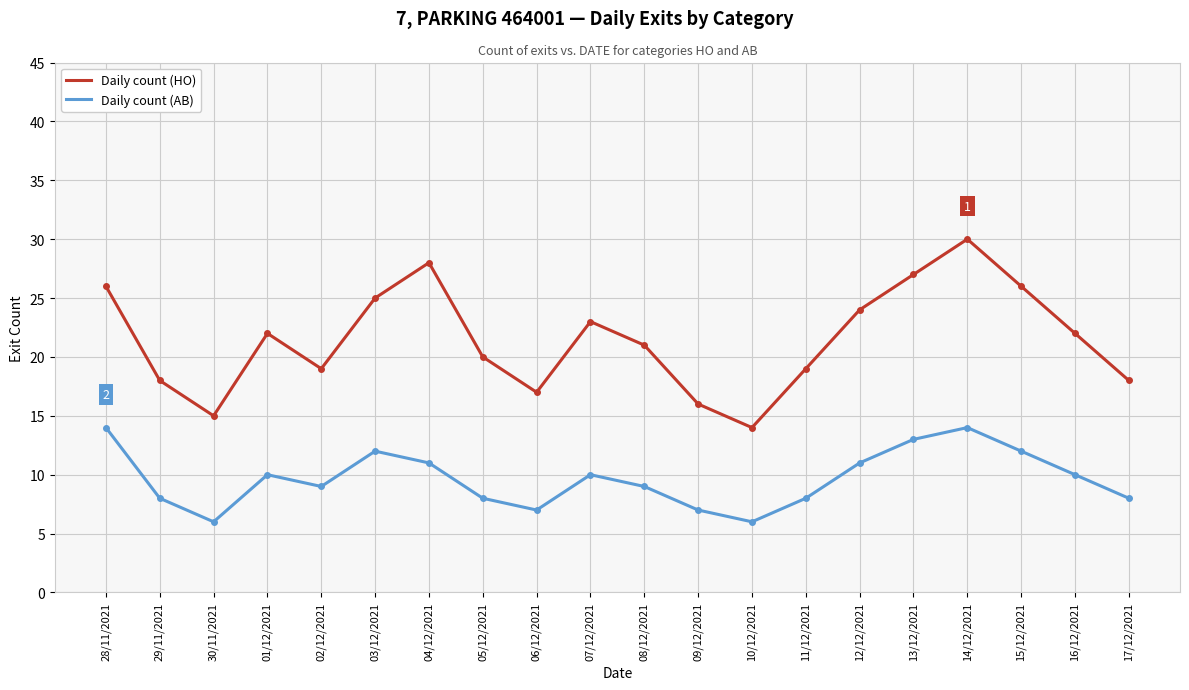

At which category is the sum across all series the highest?

14/12/2021